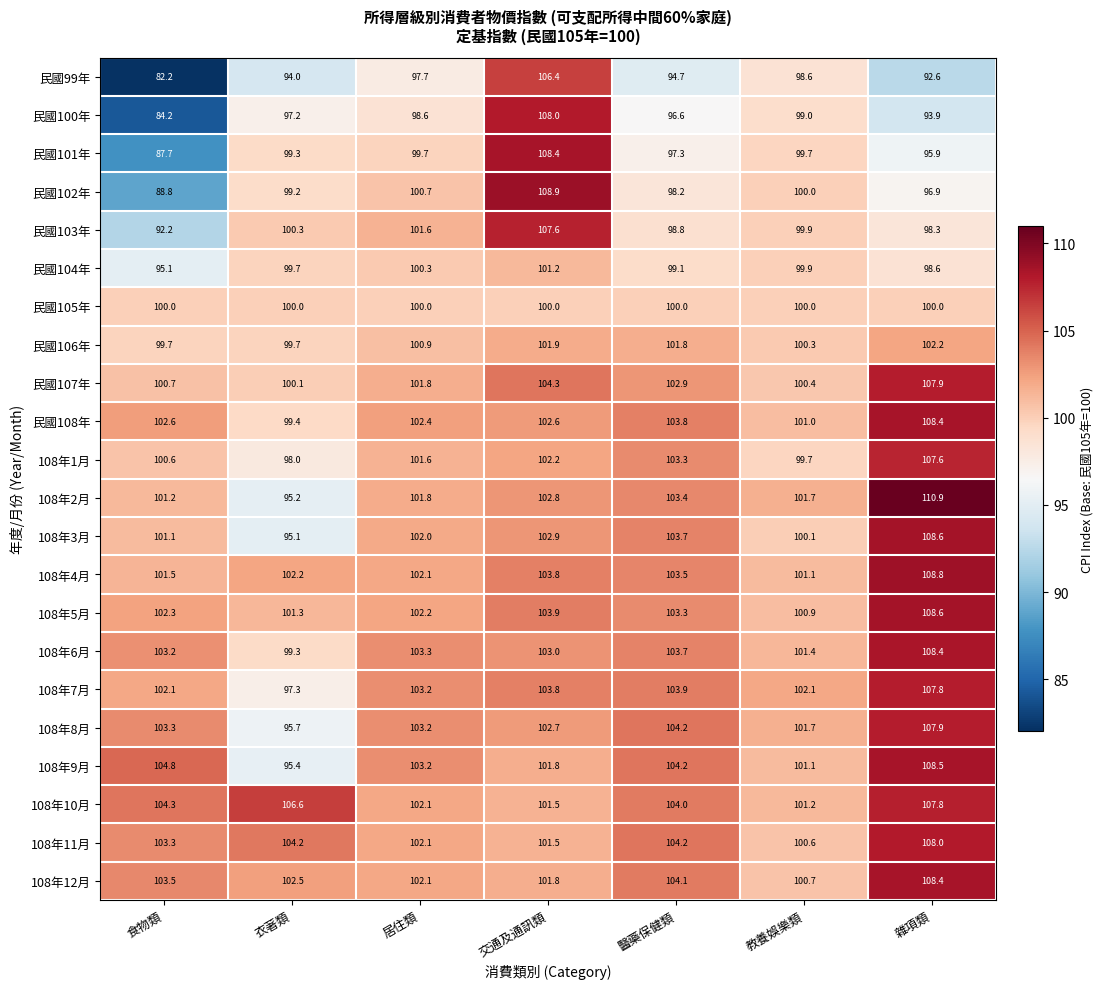

The 108年8月 series shows 152.4 at 交通及通訊類. True or false?

False